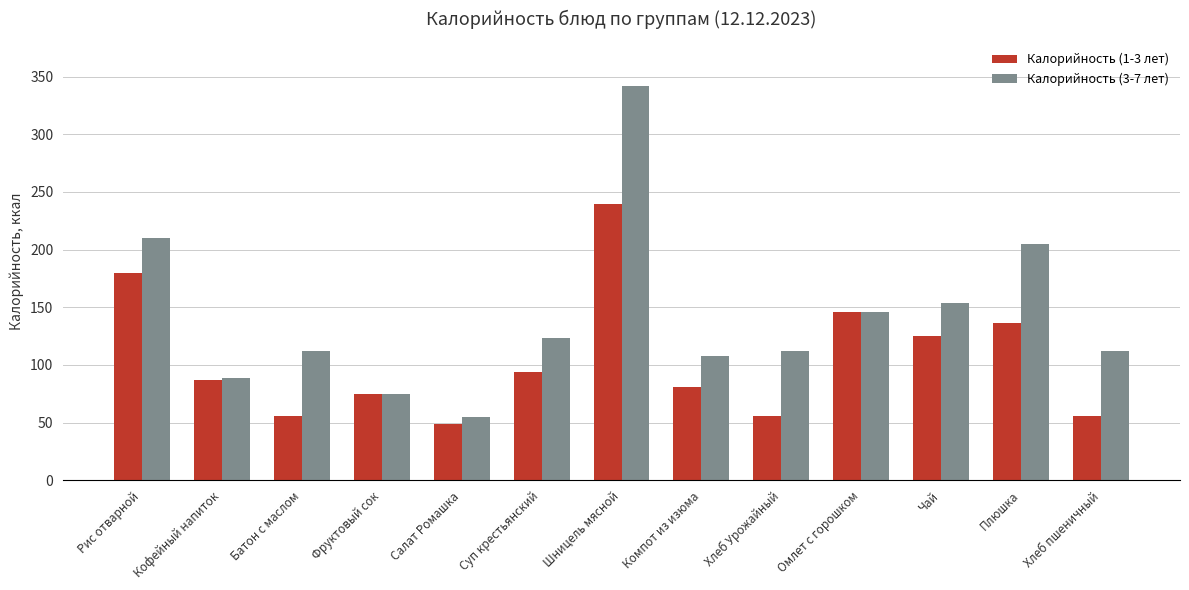

Reading right to left, list all the values displayed in this chart.

Калорийность (1-3 лет): Хлеб пшеничный=56.0	Плюшка=136.7	Чай=124.9	Омлет с горошком=146.2	Хлеб Урожайный=56.0	Компот из изюма=80.7	Шницель мясной=239.2	Суп крестьянский=93.7	Салат Ромашка=49.0	Фруктовый сок=75.0	Батон с маслом=56.0	Кофейный напиток=87.0	Рис отварной=179.5
Калорийность (3-7 лет): Хлеб пшеничный=112.0	Плюшка=205.0	Чай=153.4	Омлет с горошком=146.2	Хлеб Урожайный=112.0	Компот из изюма=107.7	Шницель мясной=342.0	Суп крестьянский=123.2	Салат Ромашка=55.2	Фруктовый сок=75.0	Батон с маслом=112.0	Кофейный напиток=89.0	Рис отварной=209.6